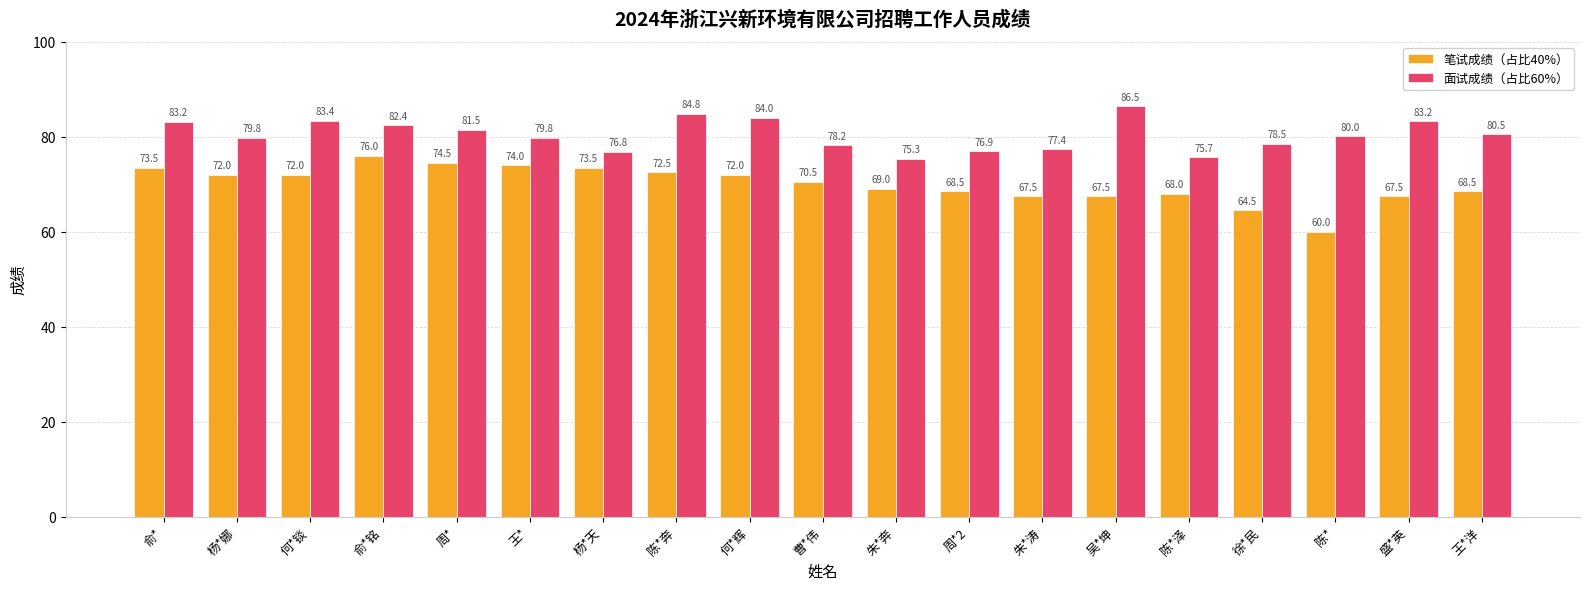

Reading right to left, list all the values displayed in this chart.

笔试成绩（占比40%）: 68.5	67.5	60.0	64.5	68.0	67.5	67.5	68.5	69.0	70.5	72.0	72.5	73.5	74.0	74.5	76.0	72.0	72.0	73.5
面试成绩（占比60%）: 80.5	83.2	80.0	78.5	75.7	86.5	77.4	76.9	75.3	78.2	84.0	84.8	76.8	79.8	81.5	82.4	83.4	79.8	83.2